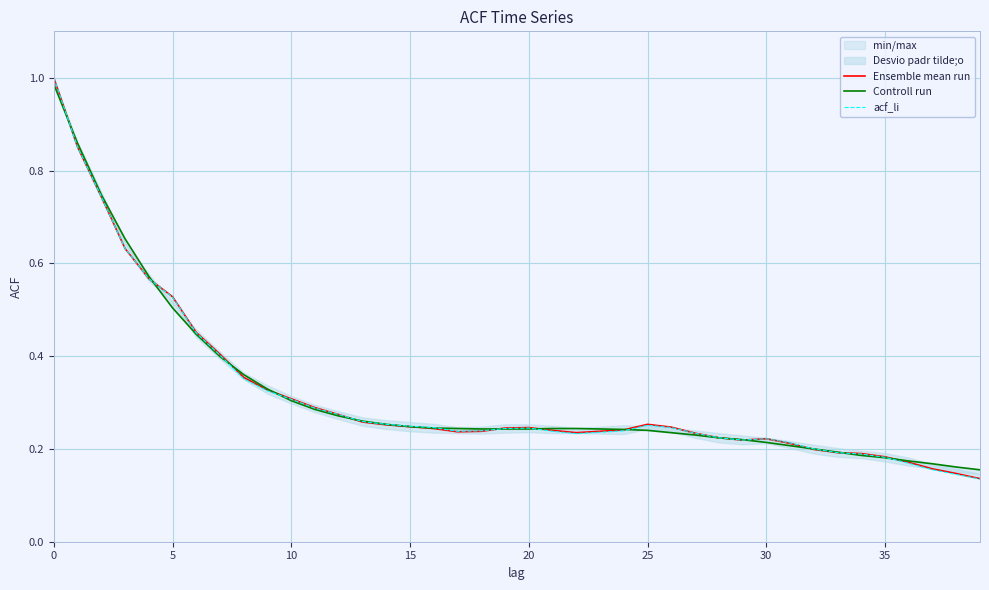

What is the sum of all acf_li values?

12.6